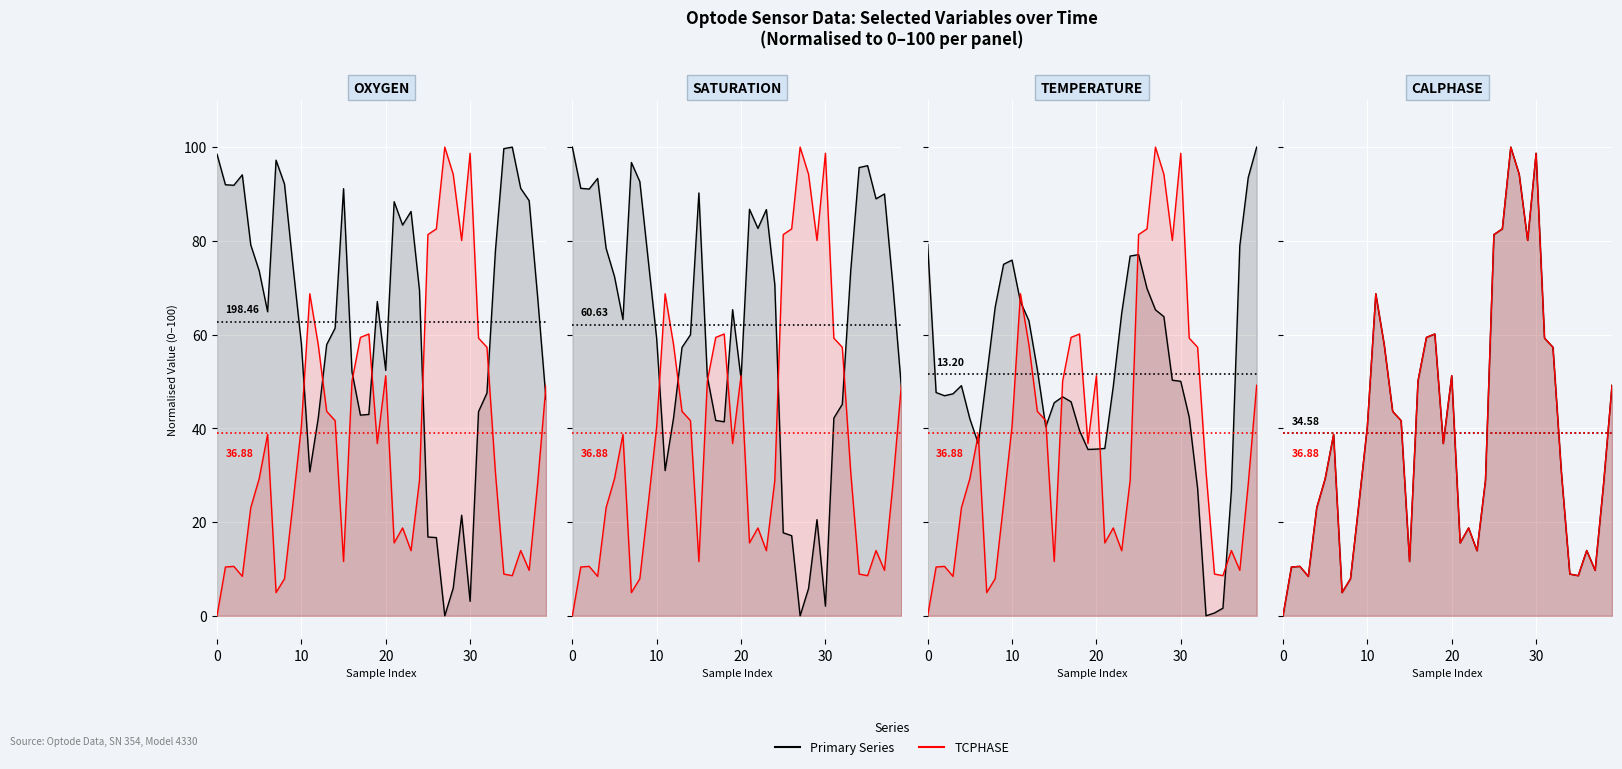

What is the approximate value of TCPHASE at 12?

57.8